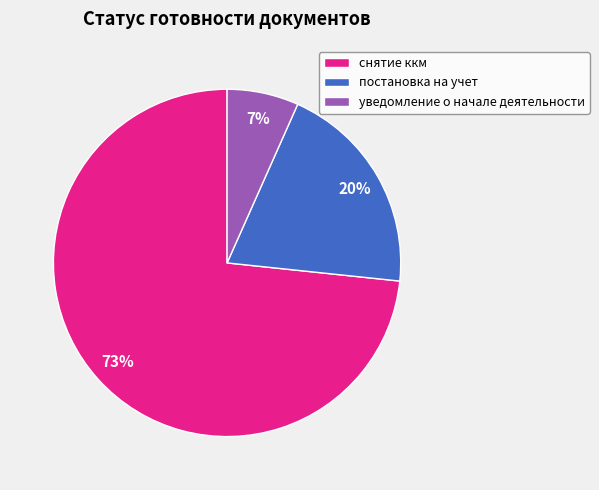

Do постановка на учет and уведомление о начале деятельности together represent more than half of the pie?

No